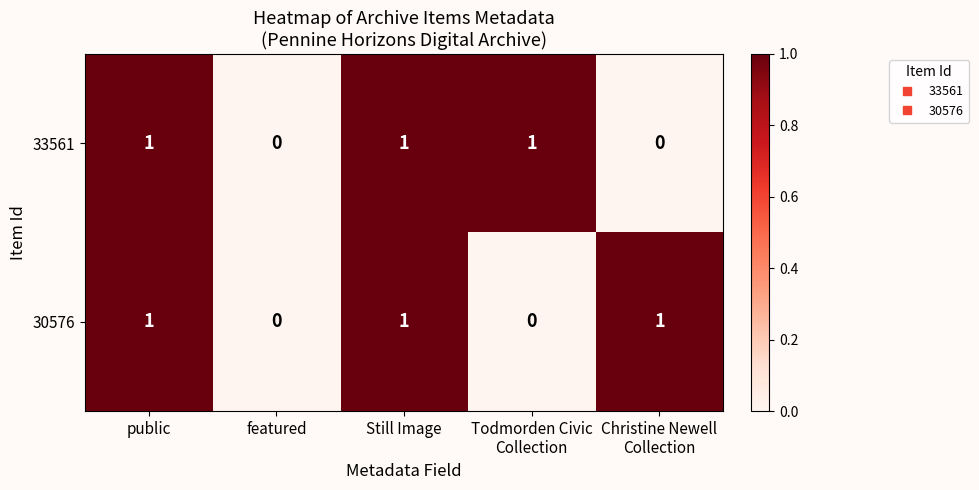

How many values in 30576 are above zero?

3